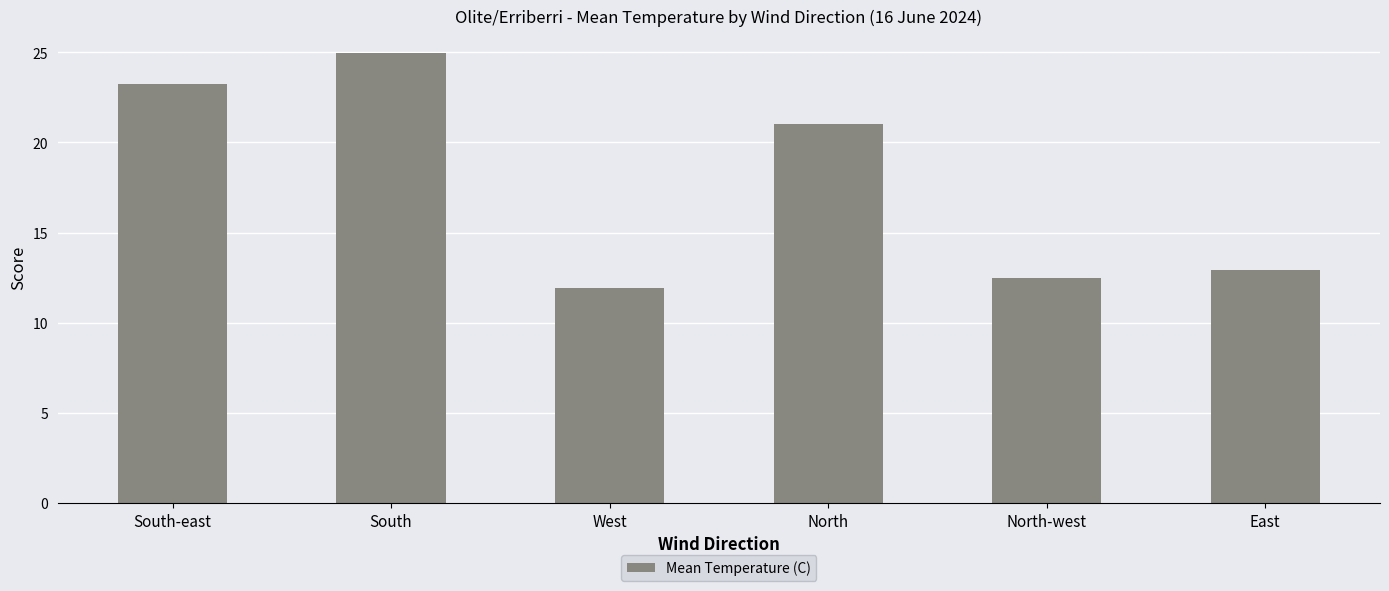

What is the label of the 6th bar from the left?

East